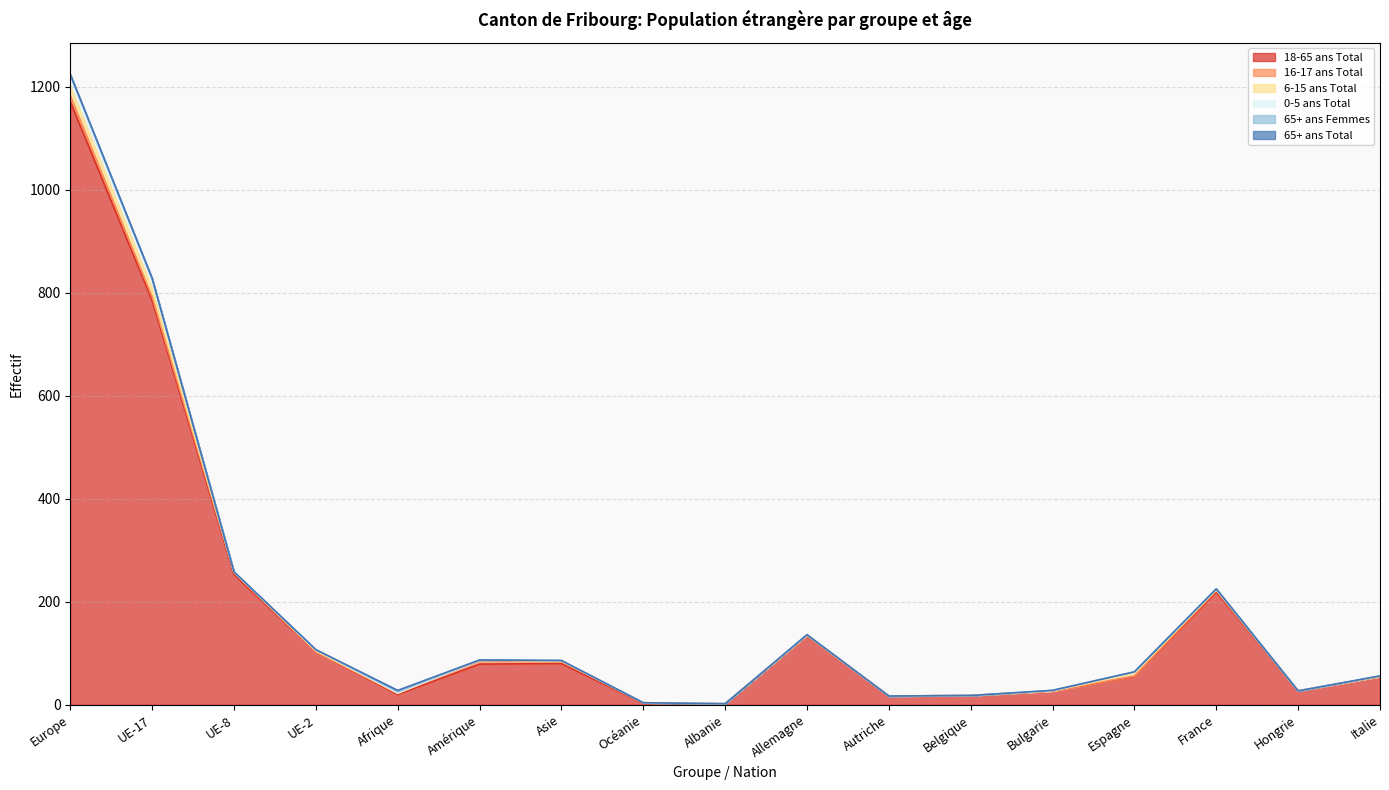

What is the maximum value for 6-15 ans Total?

18